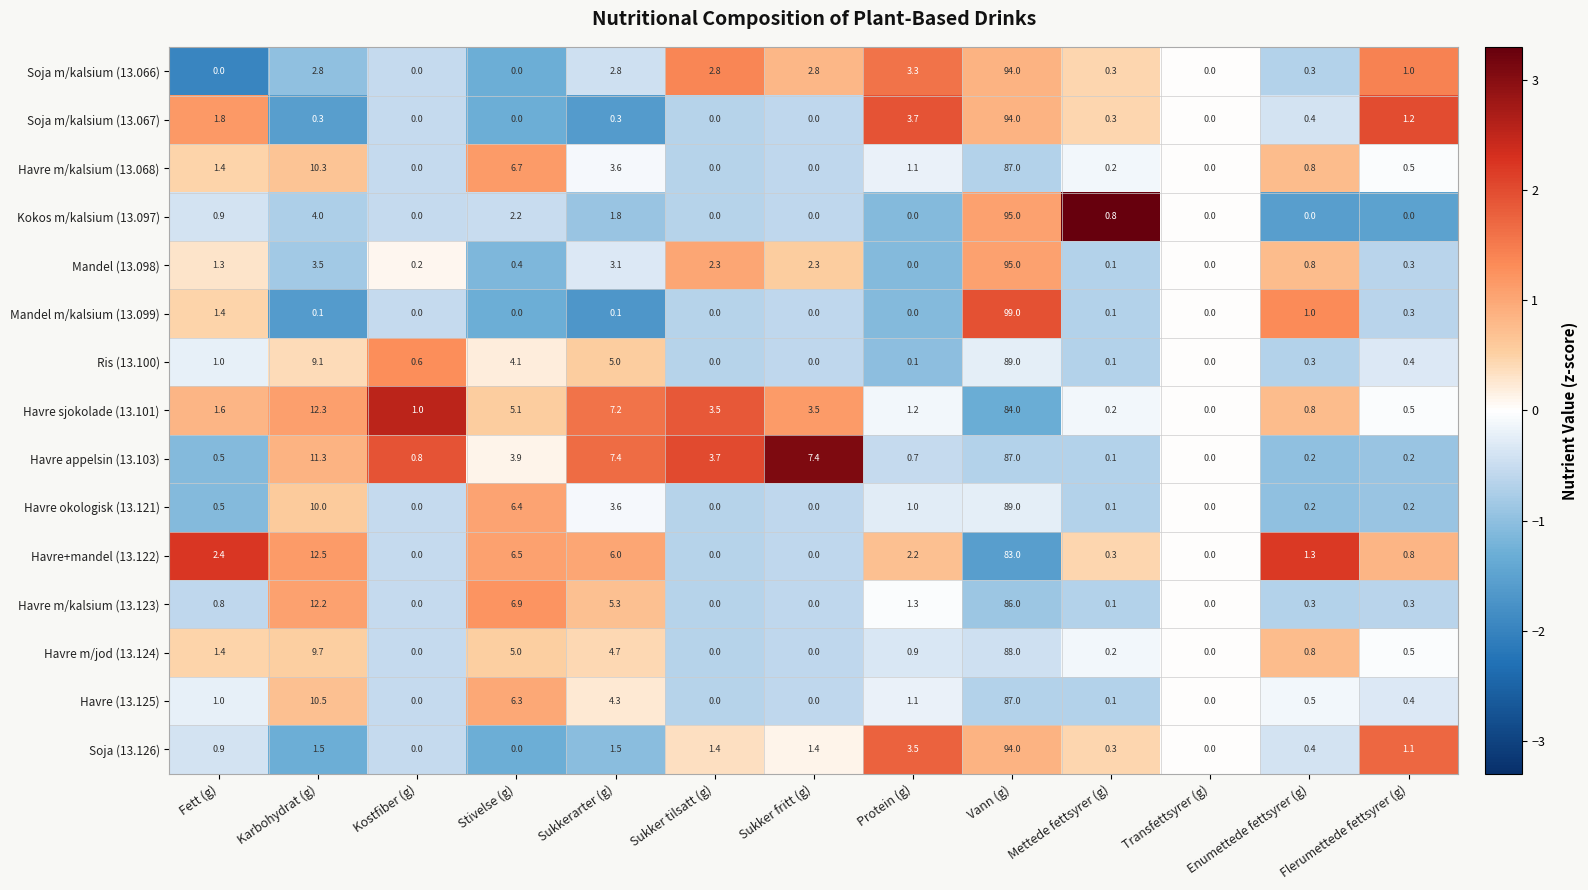

What is the average value of the Havre m/kalsium (13.068) series?

8.6